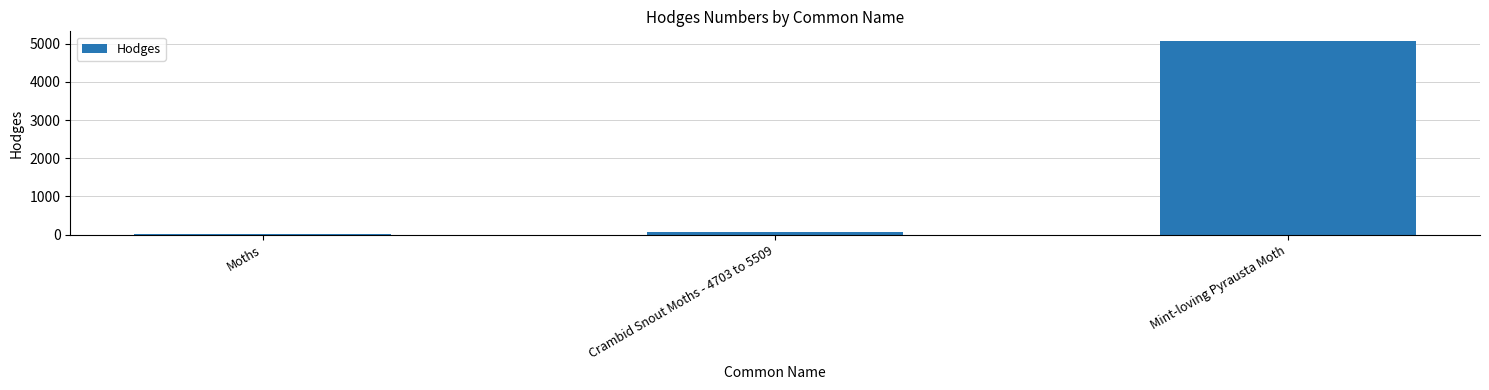

What is the greatest value displayed?

5071.0